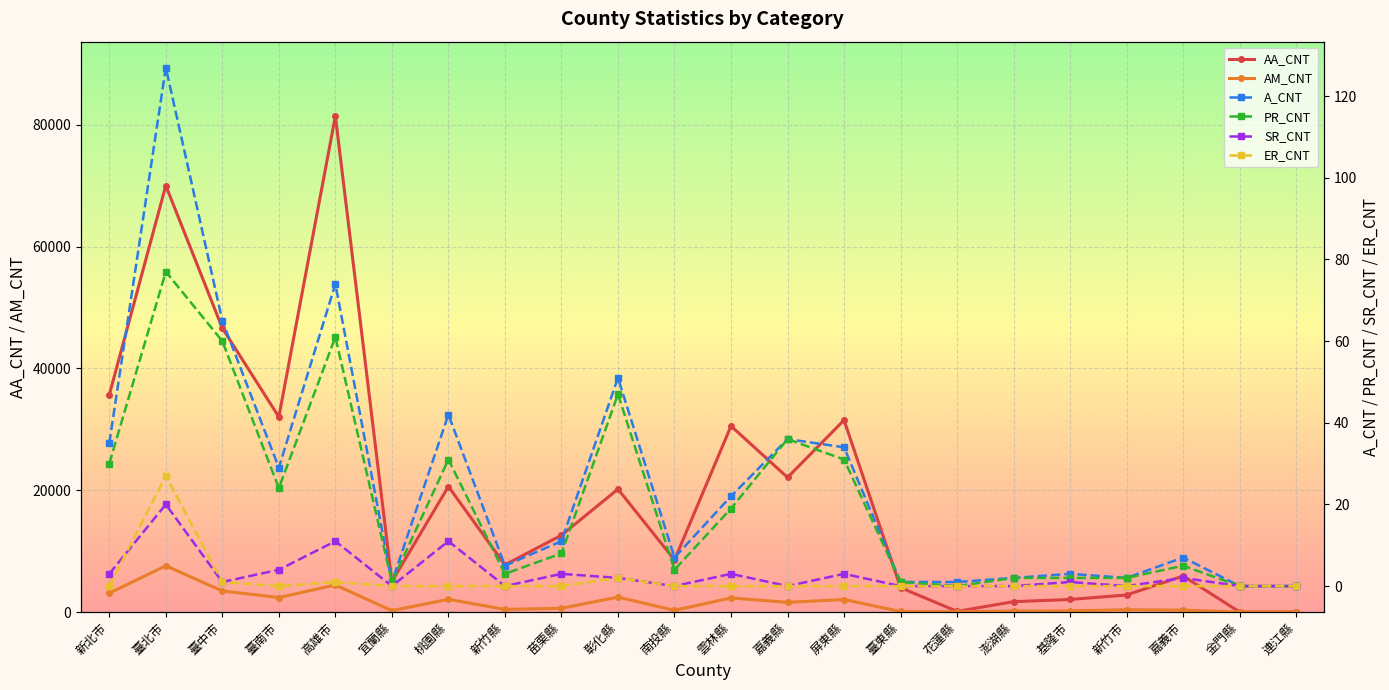

In A_CNT, how many points are lower than both neighbors (excluding endpoints)?

5